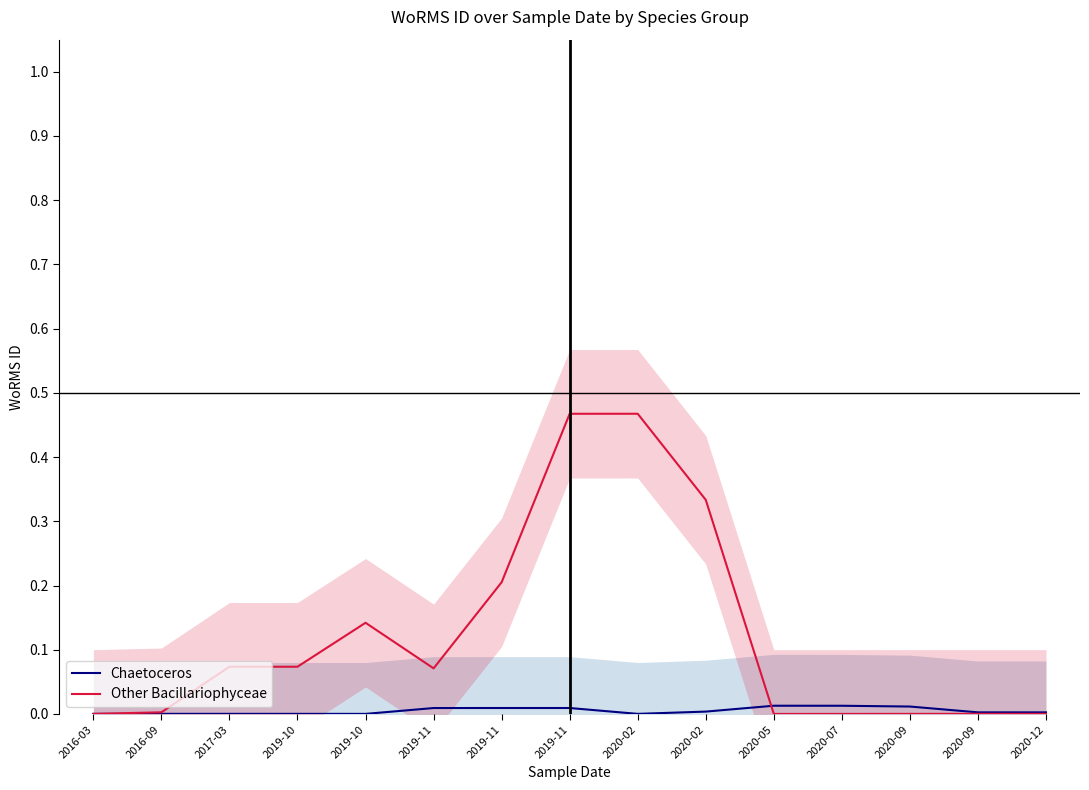

True or false: Other Bacillariophyceae and Chaetoceros cross at least once.

True